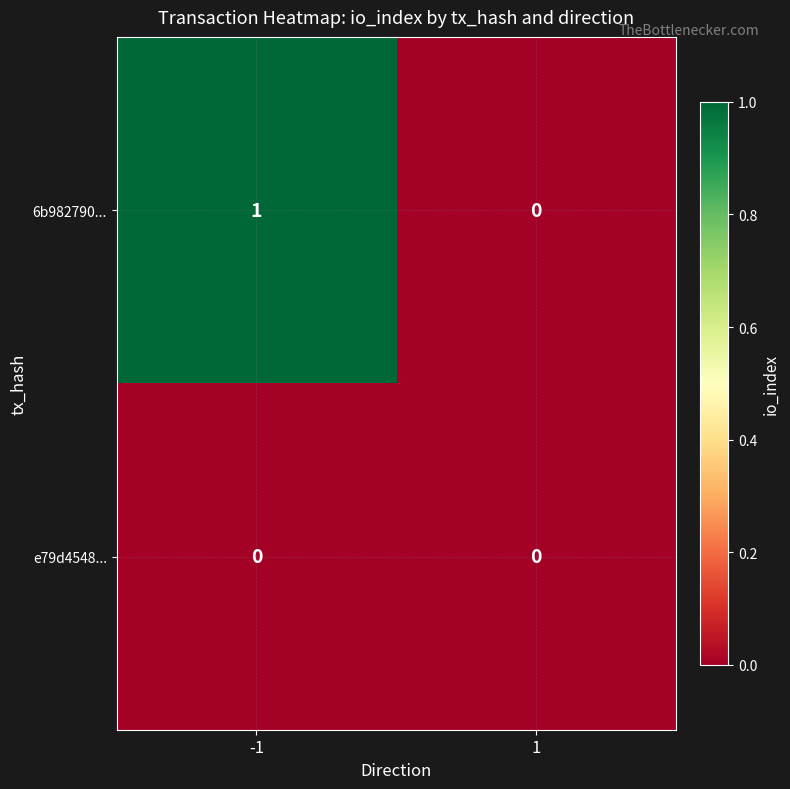

Which series has the widest spread of values?

6b982790...